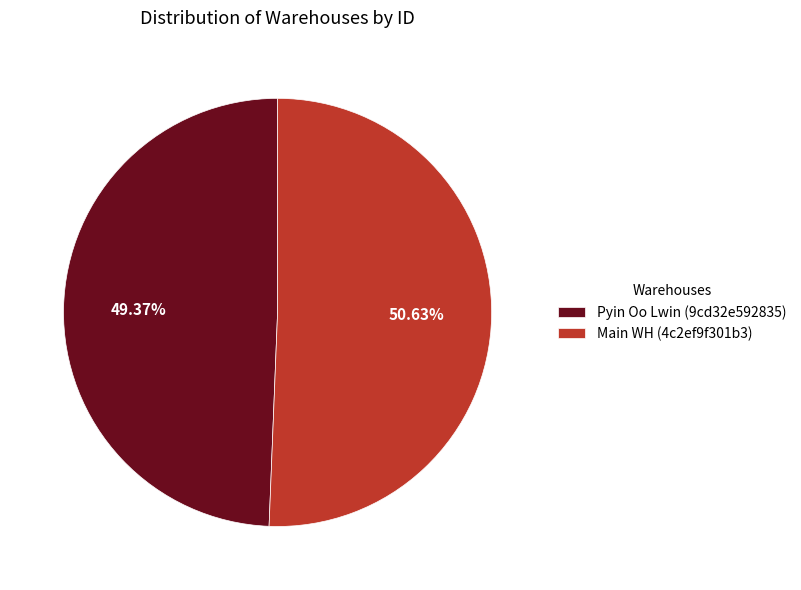

Which category has the smallest portion of the pie?

Pyin Oo Lwin (9cd32e592835)